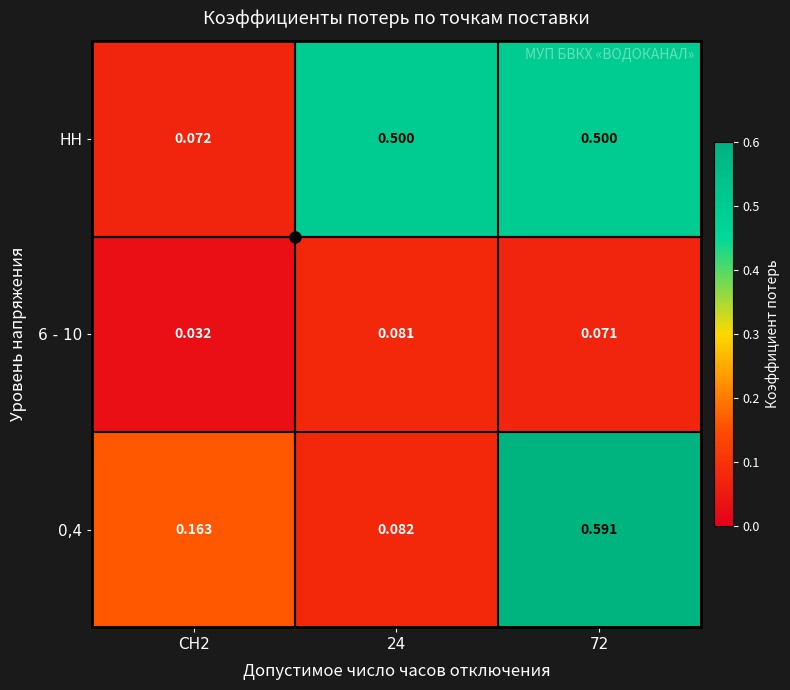

Is the value of 6 - 10 at 72 greater than the value of 0,4 at 72?

No